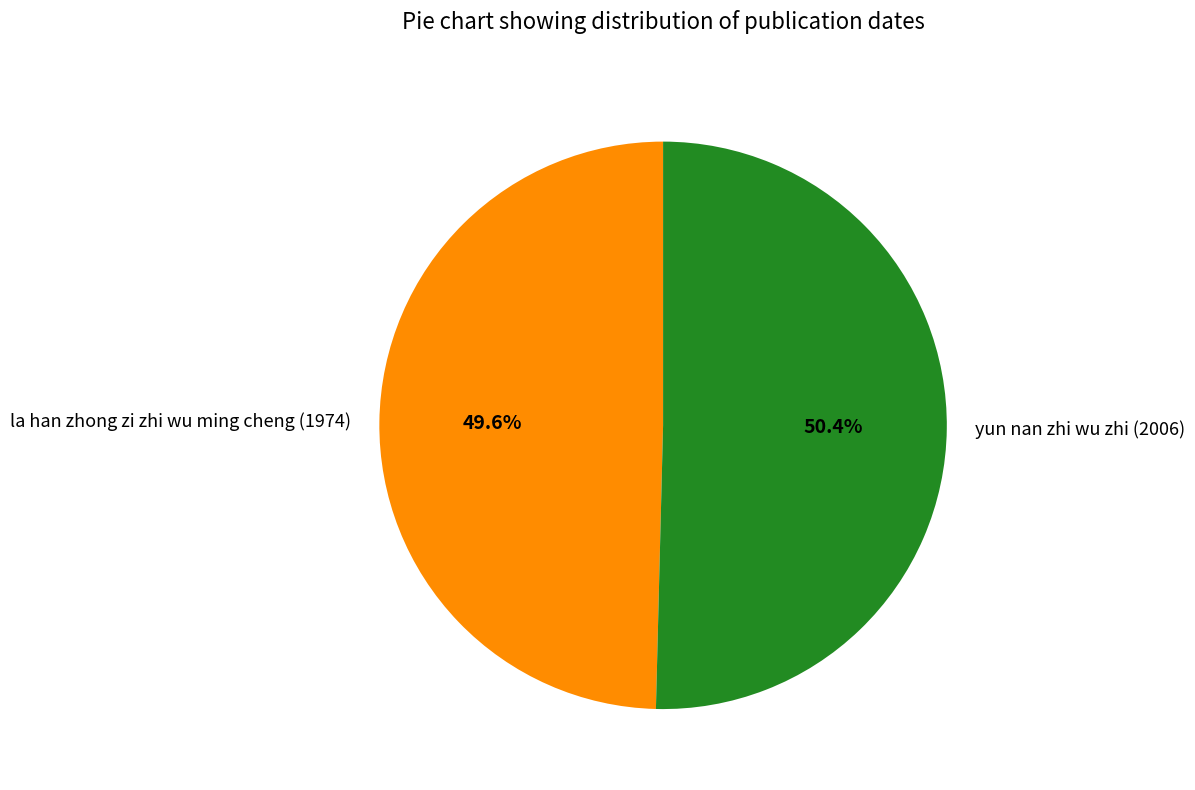

How many segments does this pie chart have?

2